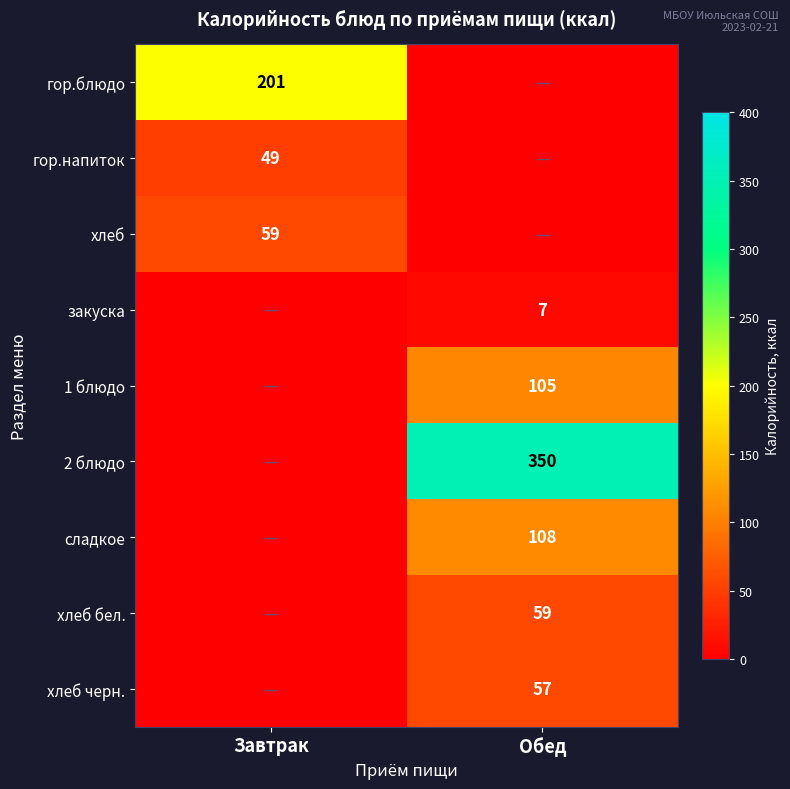

At which category is the sum across all series the highest?

Обед